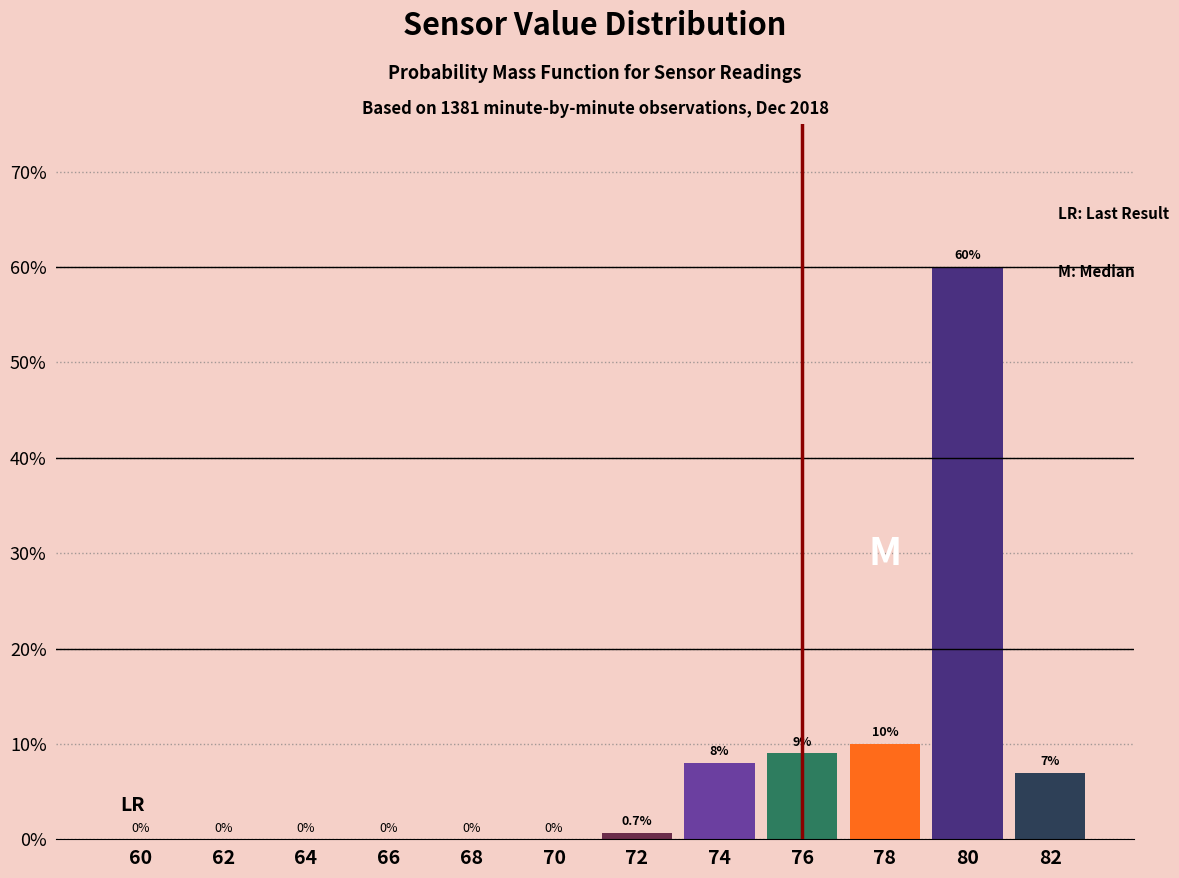

Reading left to right, what are all the values shown in this chart?

60=0.0	62=0.0	64=0.0	66=0.0	68=0.0	70=0.0	72=0.7	74=8.0	76=9.0	78=10.0	80=60.0	82=7.0